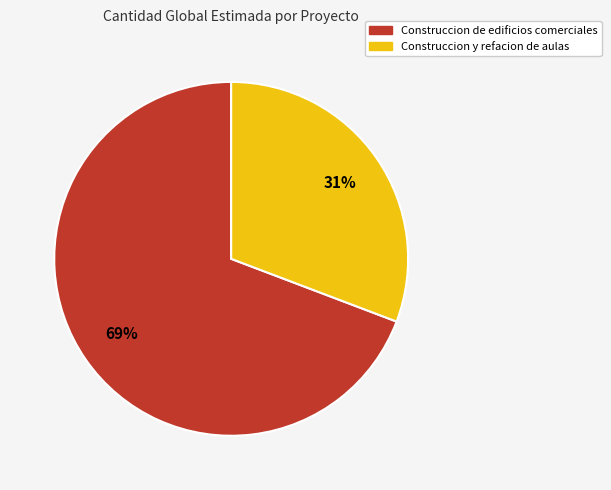

To the nearest percent, what is the average slice percentage?

50%